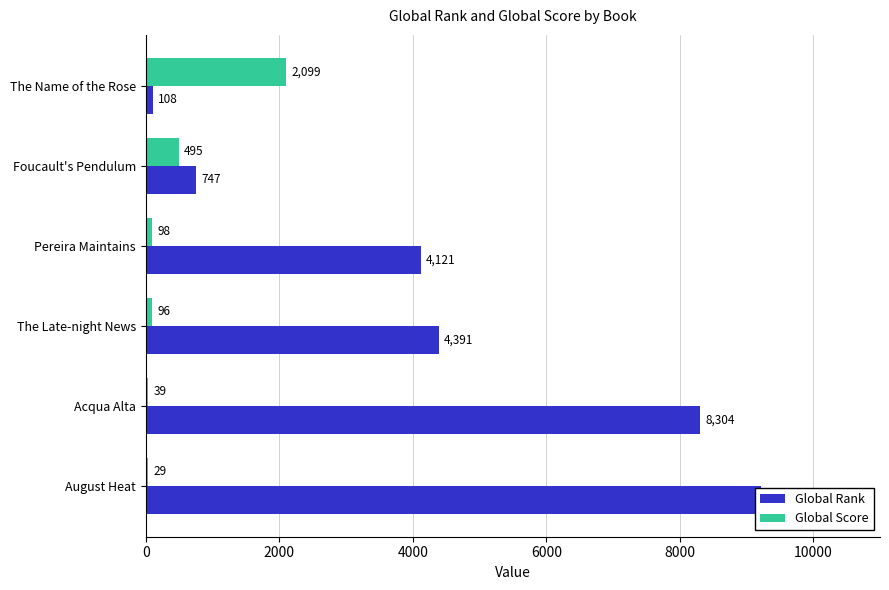

Rank the series at 4000 from lowest to highest value.

Global Score, Global Rank